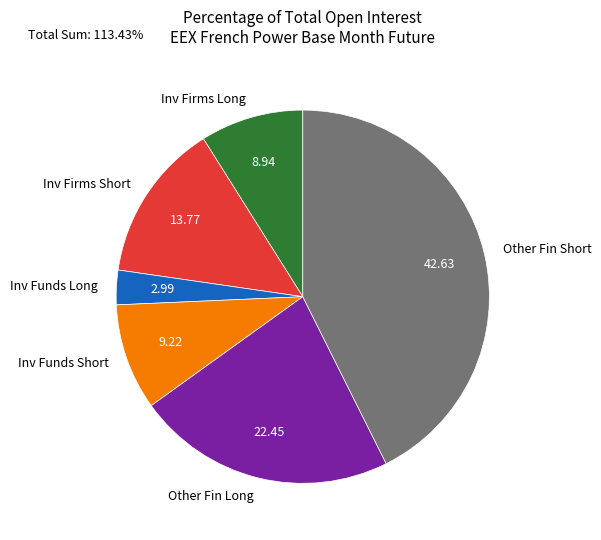

How many segments does this pie chart have?

6